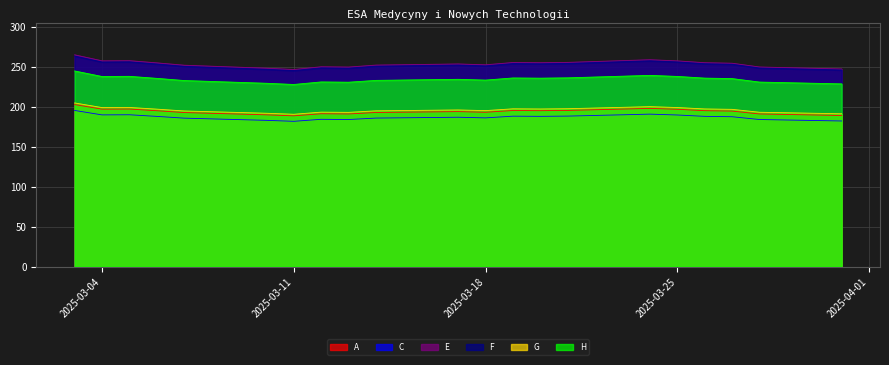

What is the difference between the maximum and minimum values in the H series?

16.9